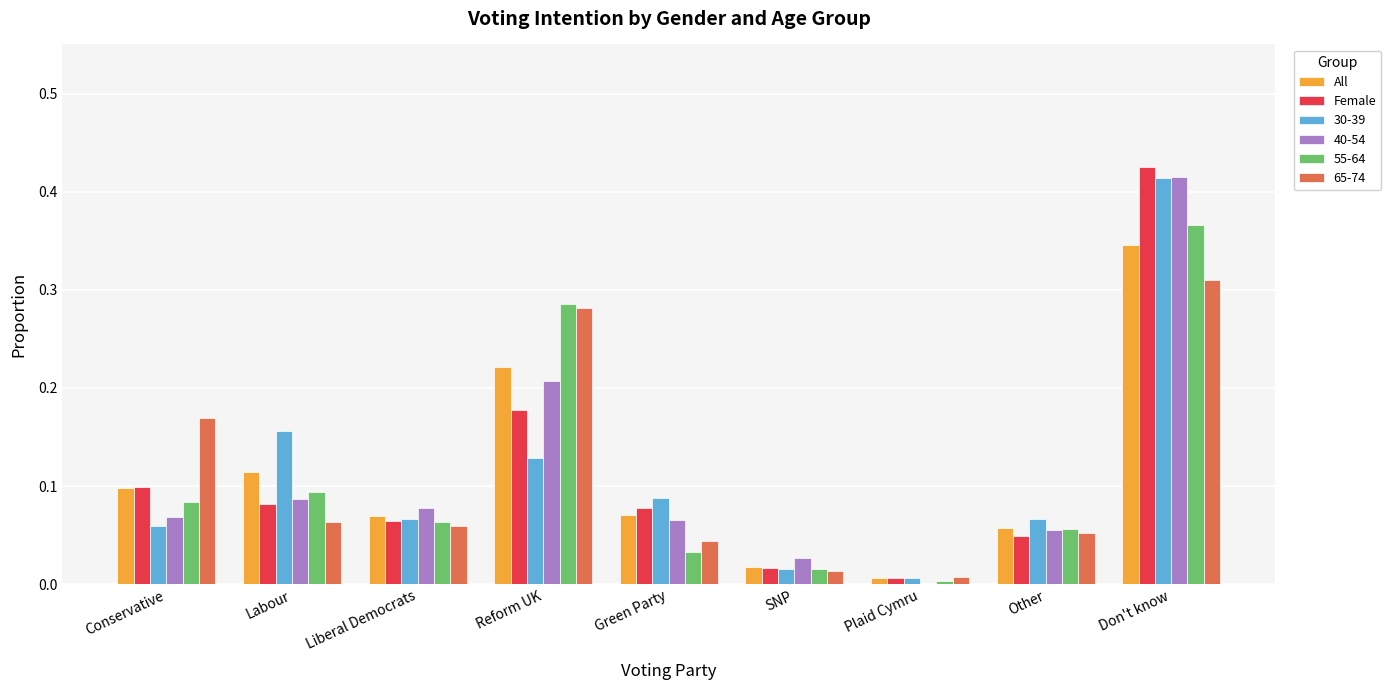

True or false: 40-54 has a value of 0.1 at Other.

True